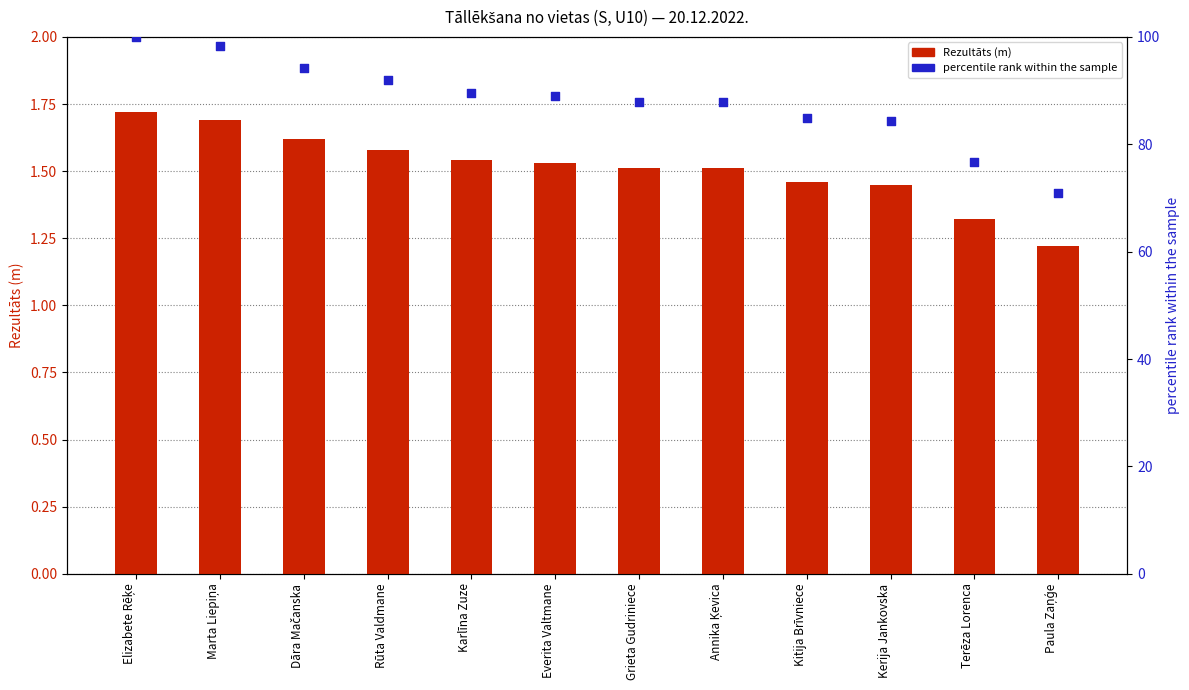

Which series contains the lowest Y value?

Rezultāts (m)